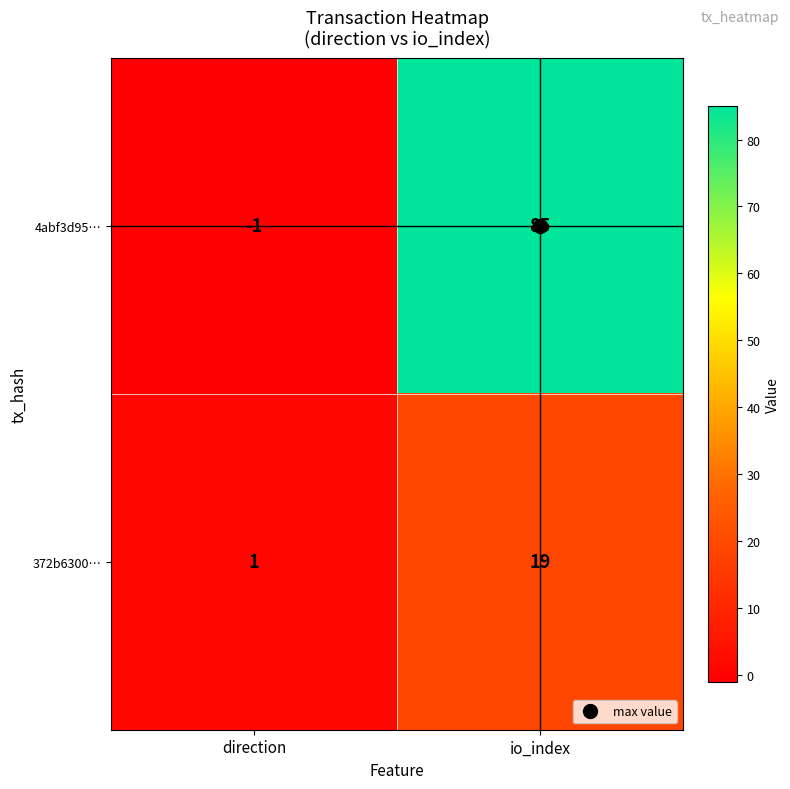

Which series has the largest range (max minus min)?

4abf3d95…